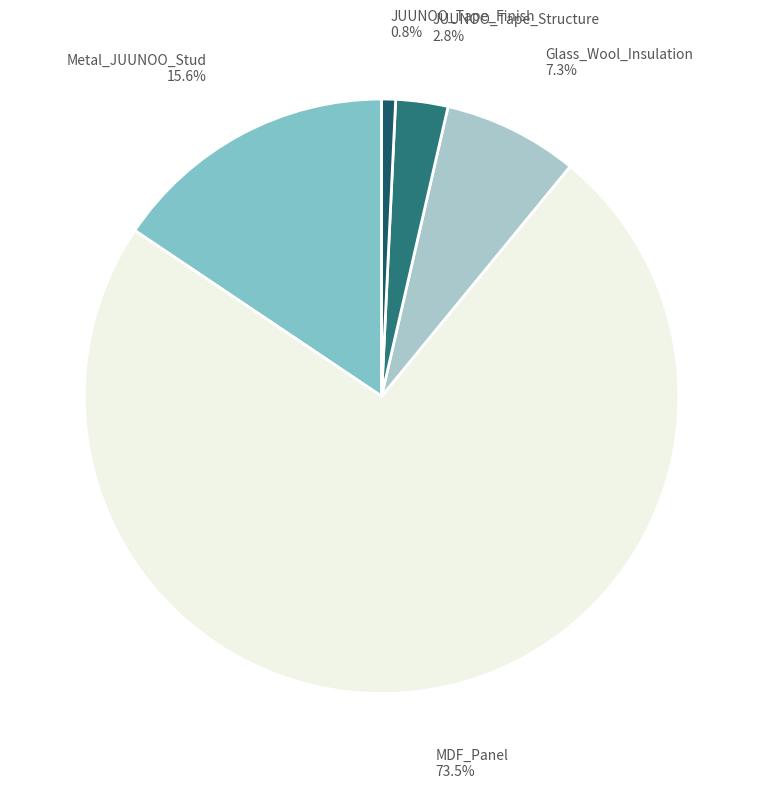

What percentage is NOT represented by JUUNOO_Tape_Structure?

97.2%